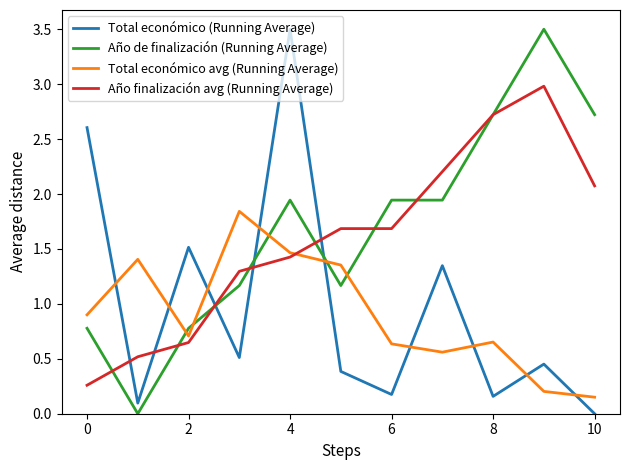

What is the greatest value displayed?

3.5